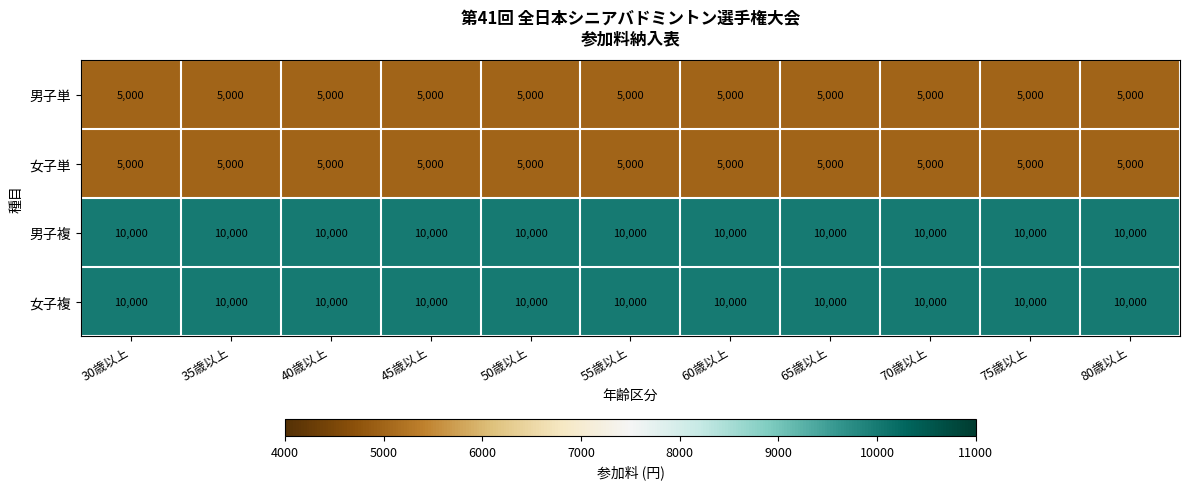

The 男子複 series shows 10000 at 65歳以上. True or false?

True